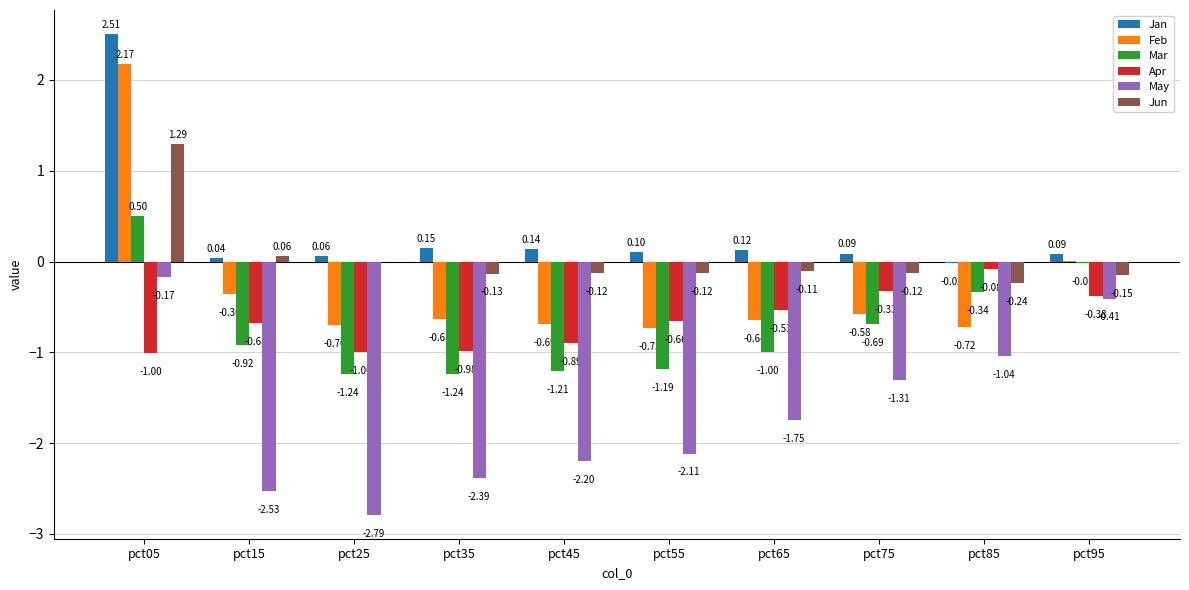

Is the value of Mar at pct55 greater than the value of Jun at pct05?

No